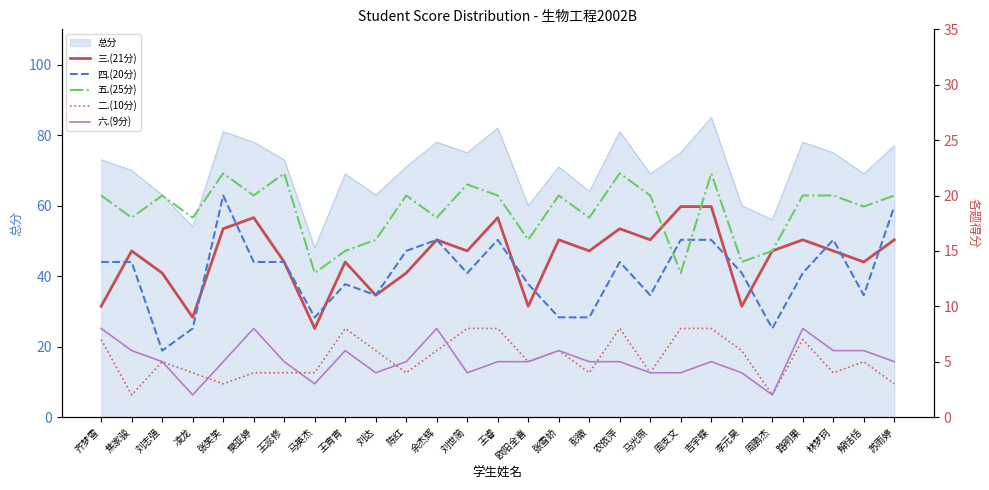

How many lines are shown in the chart?

5